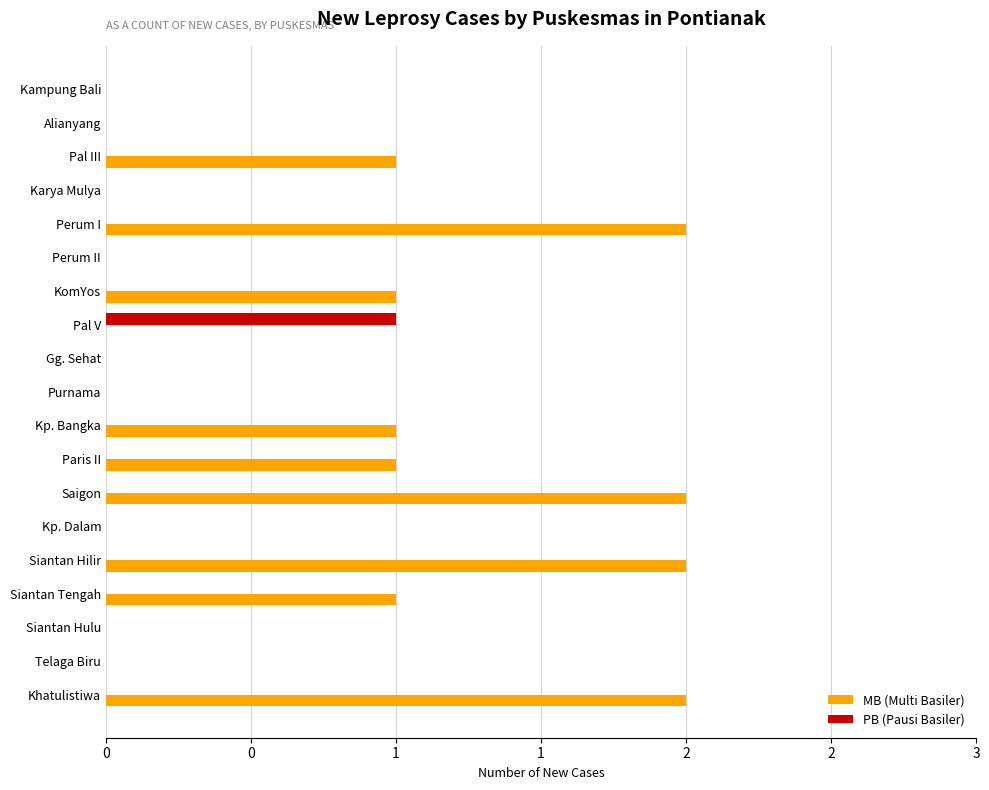

What are all the series names shown in the legend?

MB (Multi Basiler), PB (Pausi Basiler)